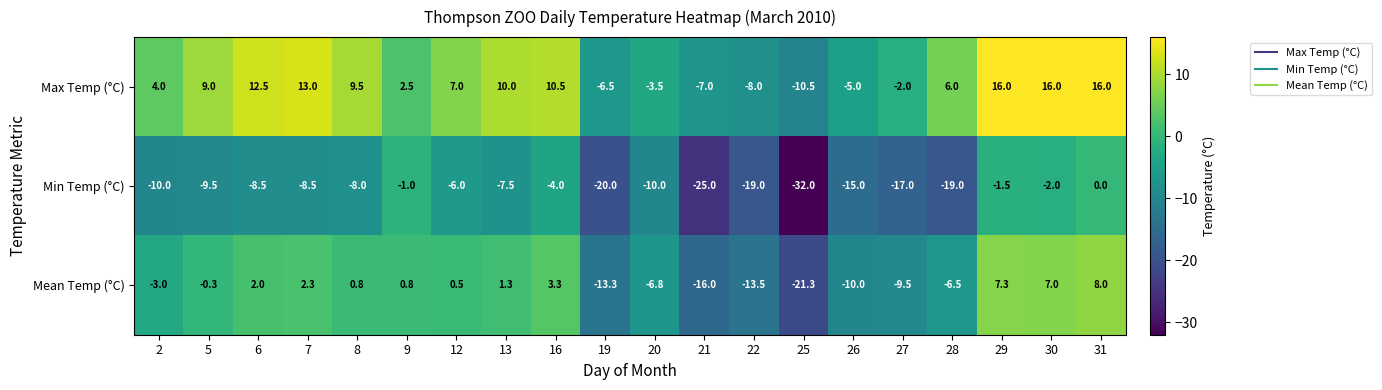

True or false: Mean Temp (°C) has a value of 0.3 at 12.

False